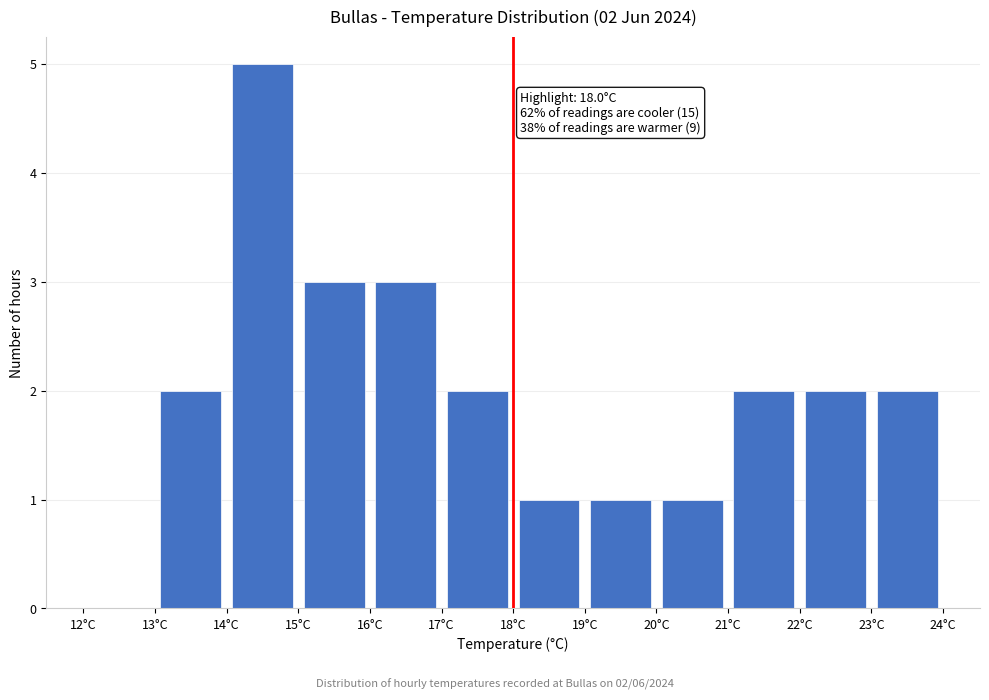

Over which range of the x-axis is the bar tallest?

14 to 15